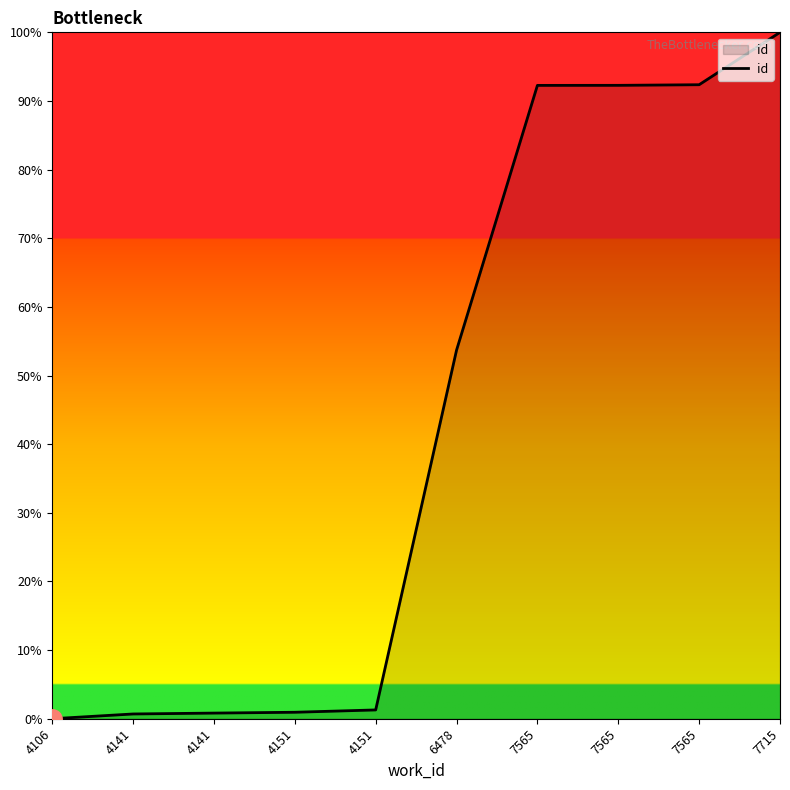

Rank the categories by value from lowest to highest.

4106, 4141, 4141, 4151, 4151, 6478, 7565, 7565, 7565, 7715